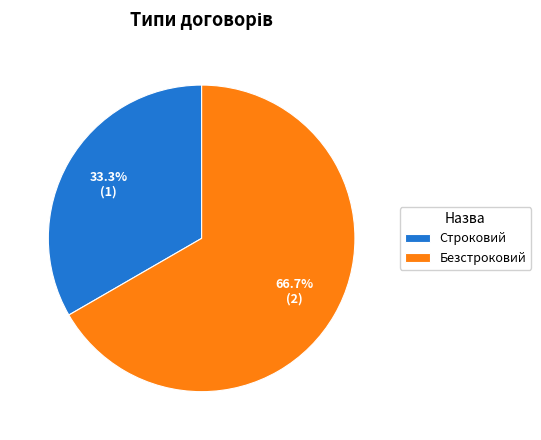

To the nearest percent, what portion does Безстроковий represent?

67%